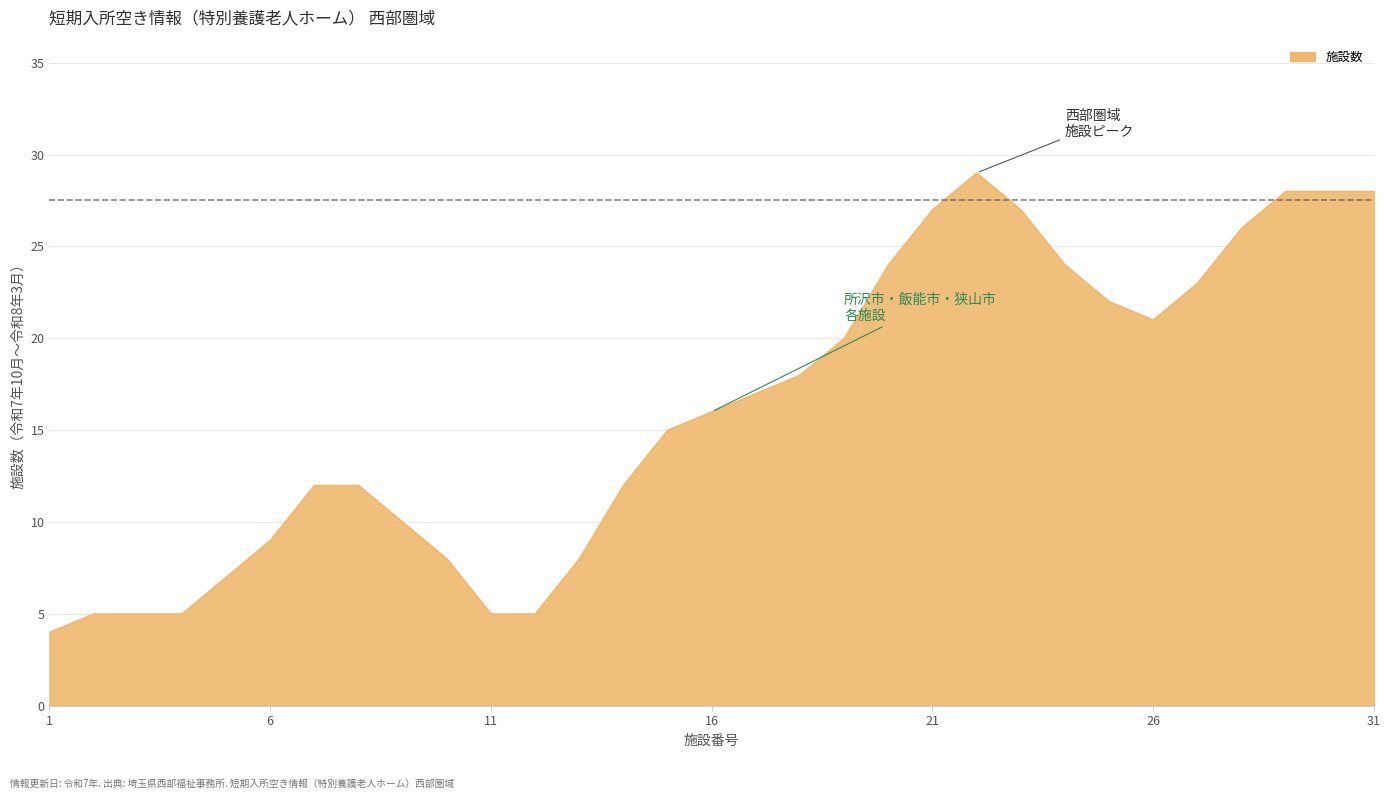

What is the smallest value displayed?

4